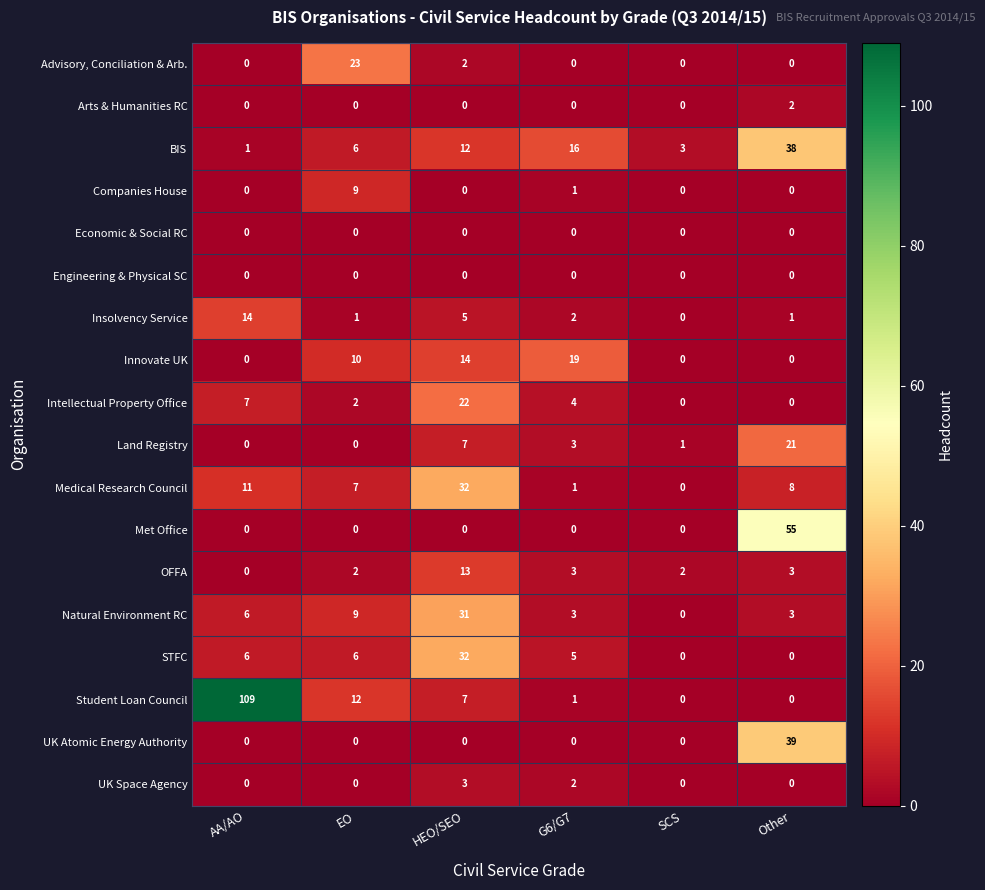

What is the greatest value displayed?

109